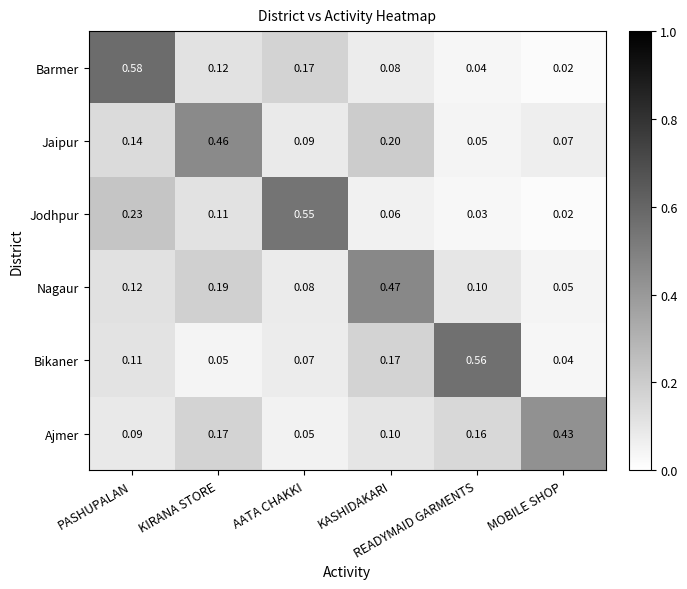

Which series has the largest range (max minus min)?

Barmer